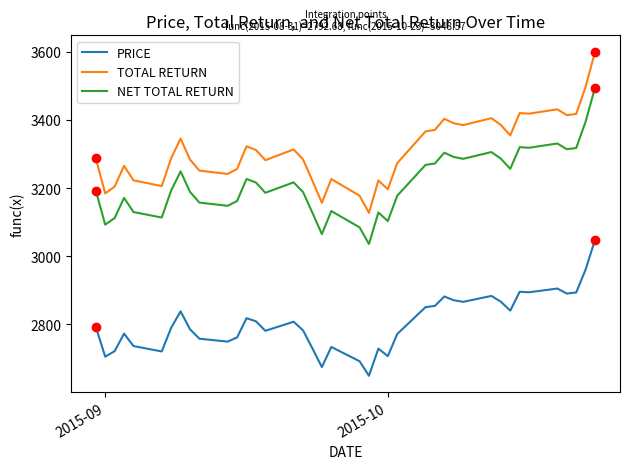

What is the difference between the maximum and second lowest values in the NET TOTAL RETURN series?

430.3